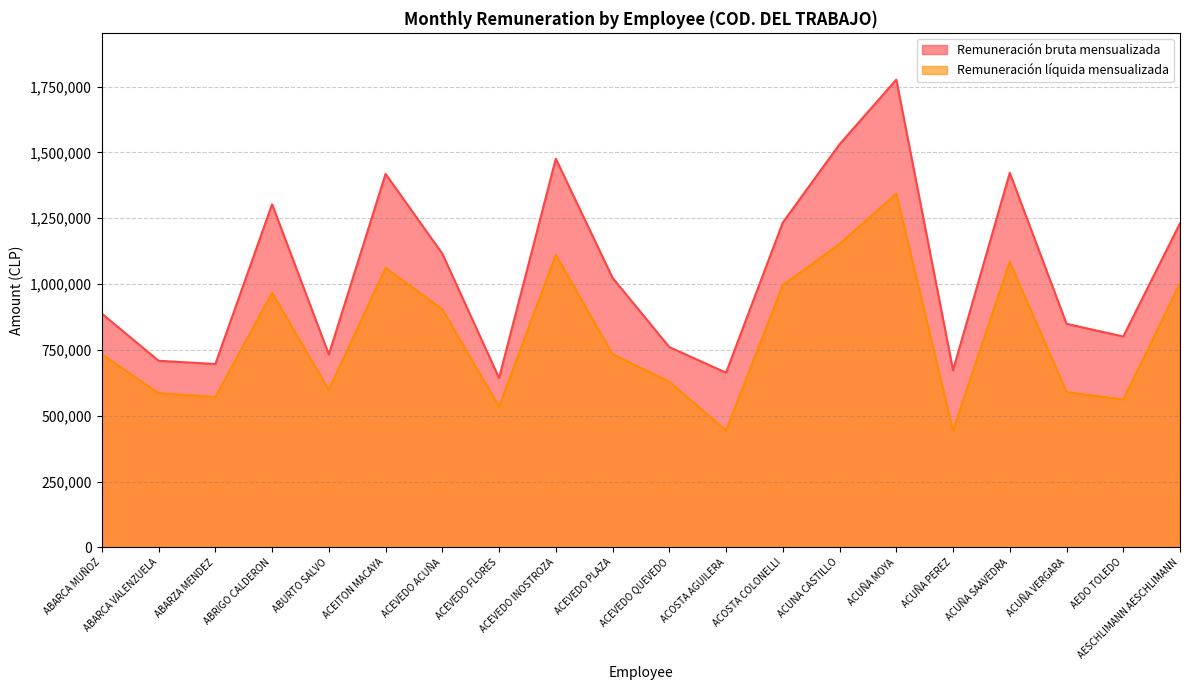

What is the total value across all series at ACUNA CASTILLO?

2683297